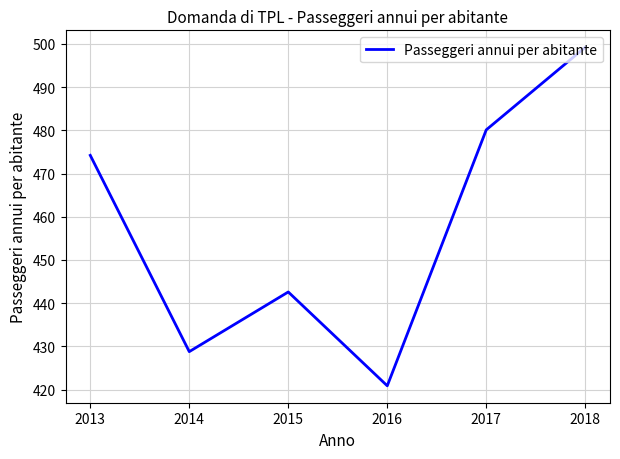

How many lines are shown in the chart?

1